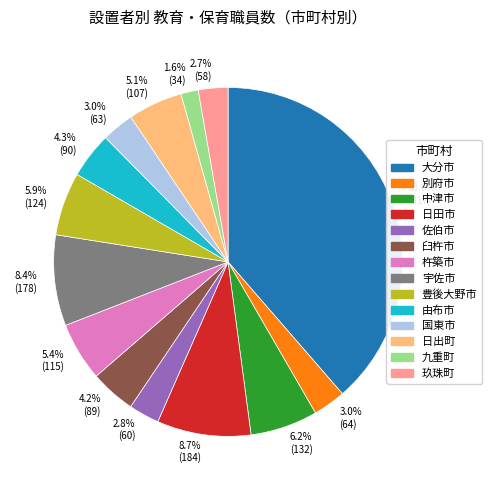

What is the smallest slice in the pie chart?

1.6% (34)